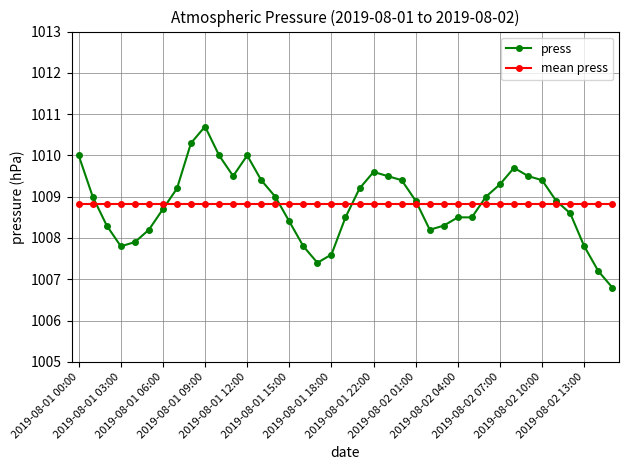

Which series has the widest spread of values?

press